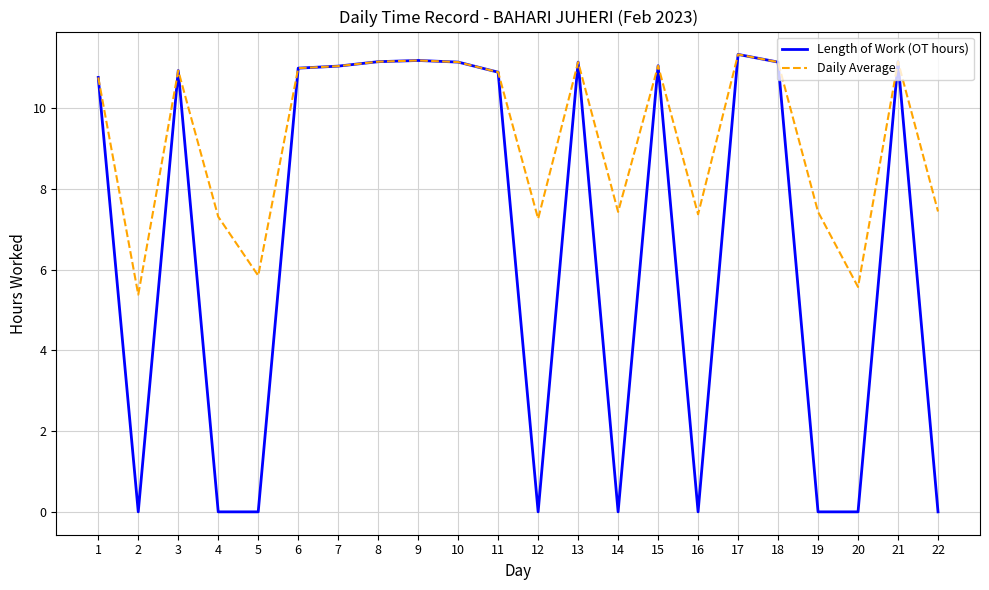

Is it true that Daily Average equals 5.4 at 2?

True